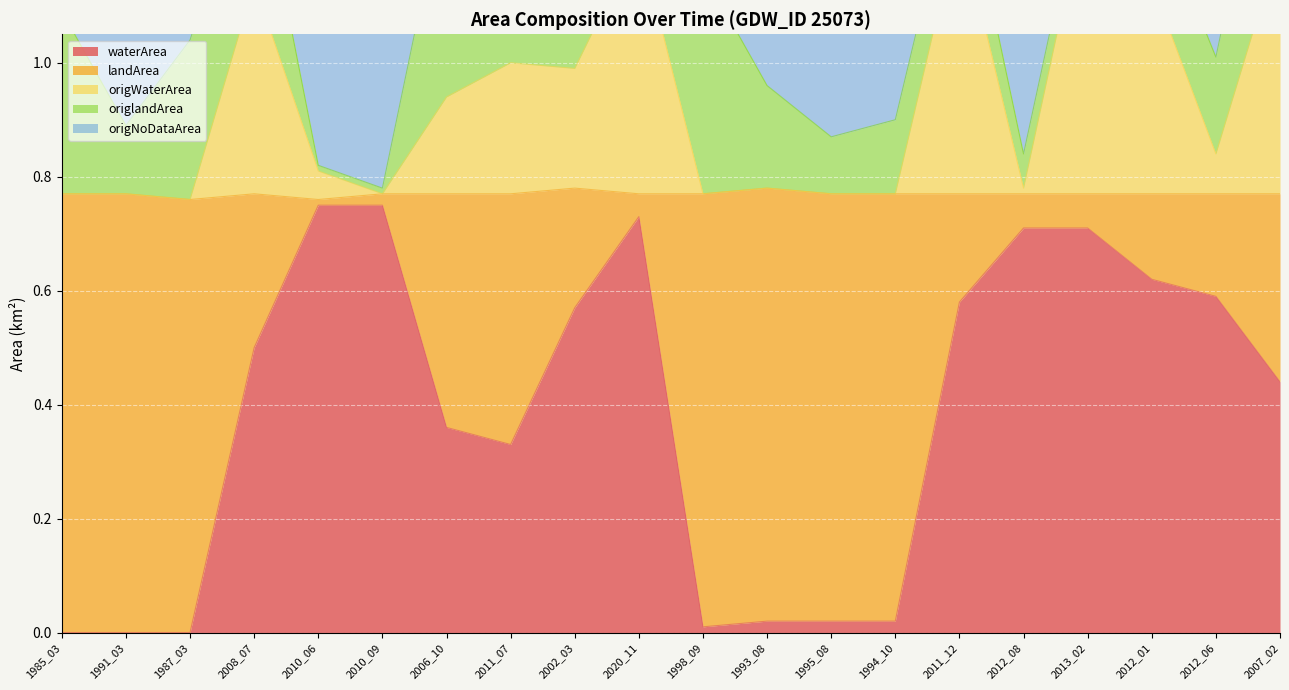

True or false: waterArea has a value of 0.6 at 2011_07.

False